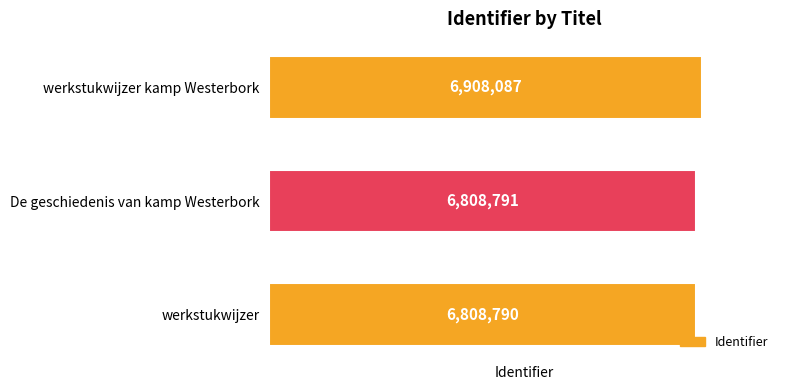

What is the change in value from werkstukwijzer to werkstukwijzer kamp Westerbork?

+99297